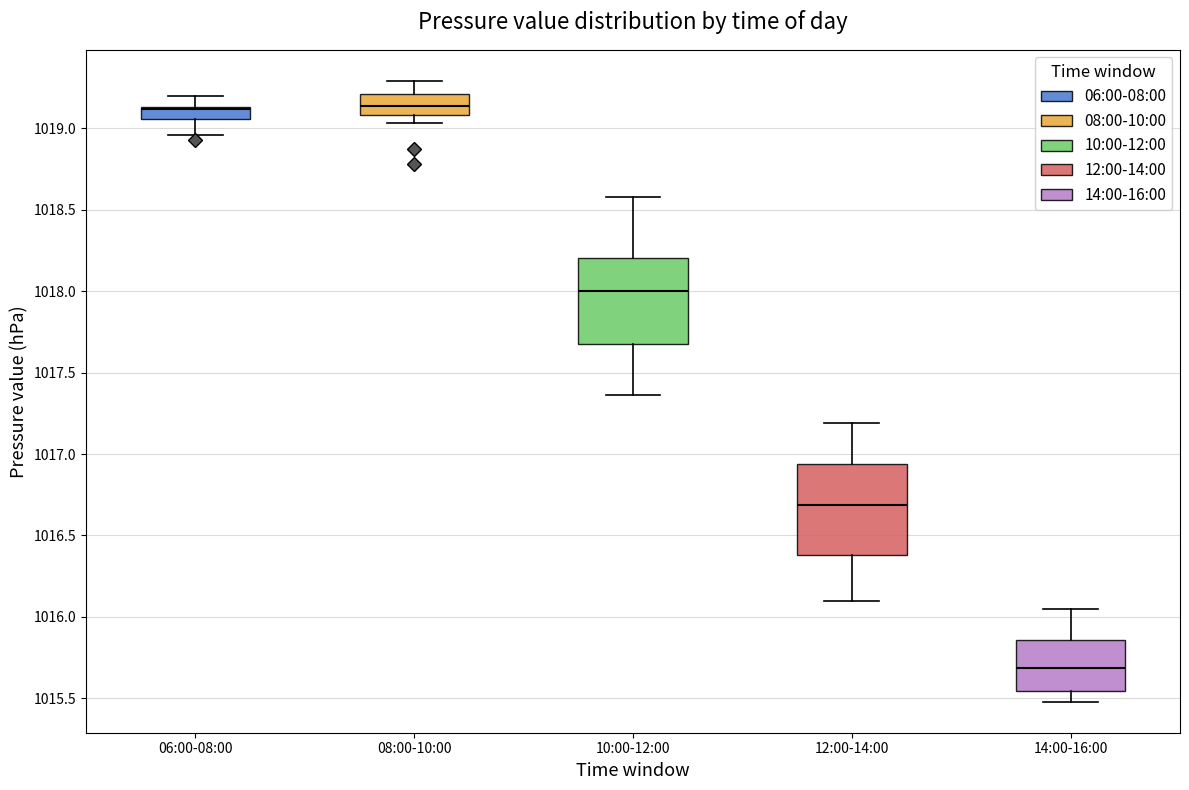

Reading left to right, transcribe this box plot: for each box, give where its median line is, the range the box spans, and where its two whiskers end, as read against the y-axis. The values are not printed on the chart, so give them approximately, as read against the axis.

06:00-08:00: median 1019.10, box 1019.05 to 1019.15, whiskers 1018.95 to 1019.20
08:00-10:00: median 1019.15, box 1019.10 to 1019.20, whiskers 1019.05 to 1019.30
10:00-12:00: median 1018.00, box 1017.65 to 1018.20, whiskers 1017.35 to 1018.60
12:00-14:00: median 1016.70, box 1016.40 to 1016.95, whiskers 1016.10 to 1017.20
14:00-16:00: median 1015.70, box 1015.55 to 1015.85, whiskers 1015.50 to 1016.05